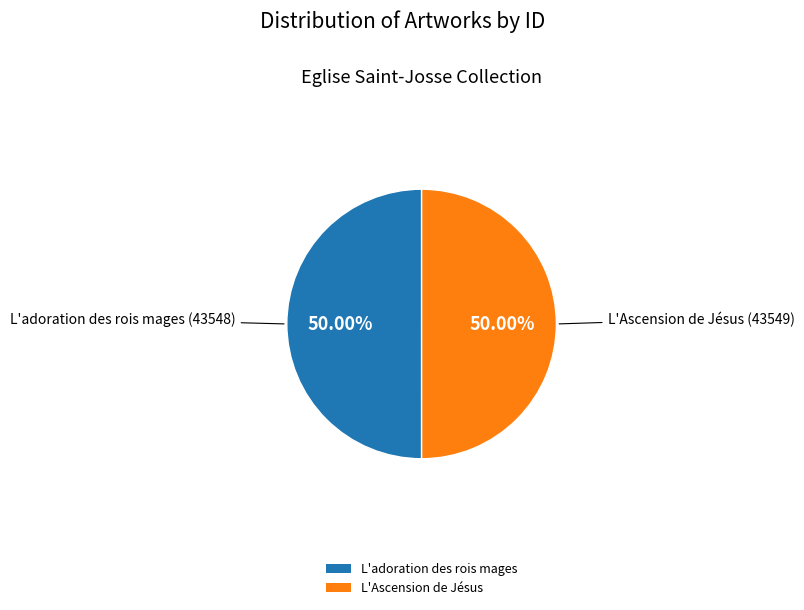

Do L'adoration des rois mages and L'Ascension de Jésus together represent more than half of the pie?

Yes